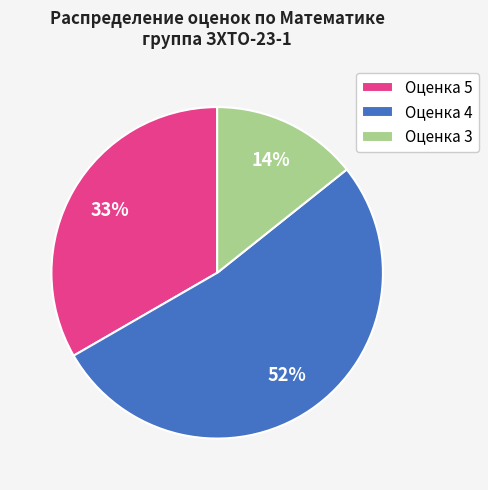

What percentage is the Оценка 3 slice, to the nearest percent?

14%